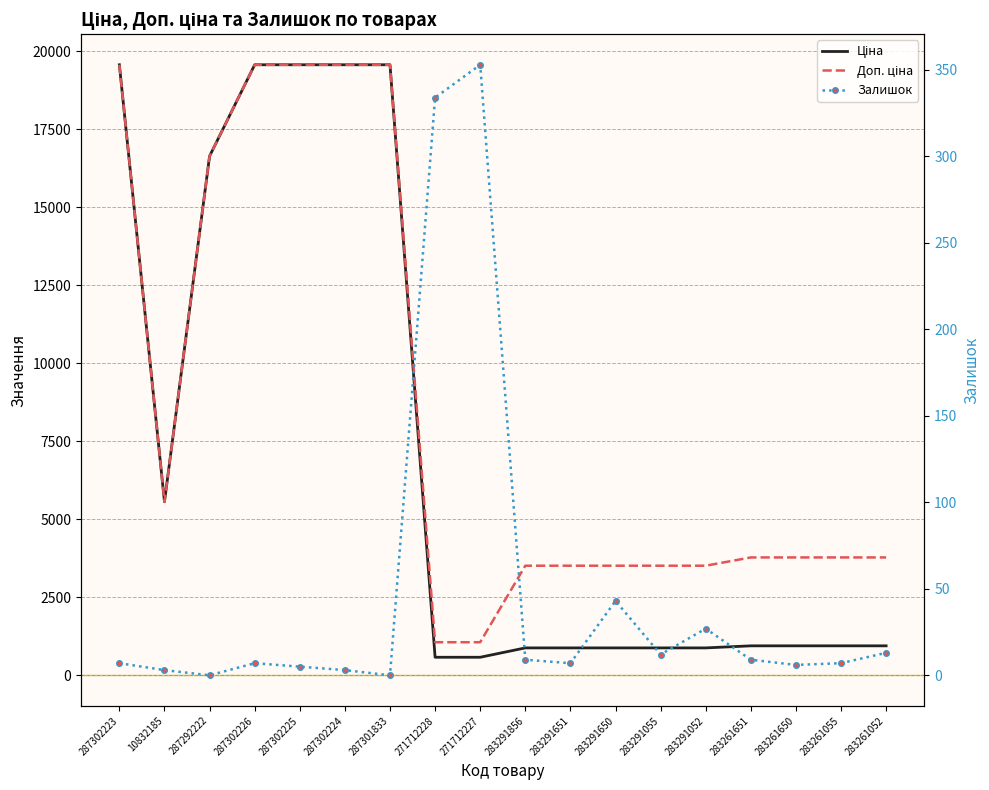

At which label does Доп. ціна first exceed 3776?

287302223